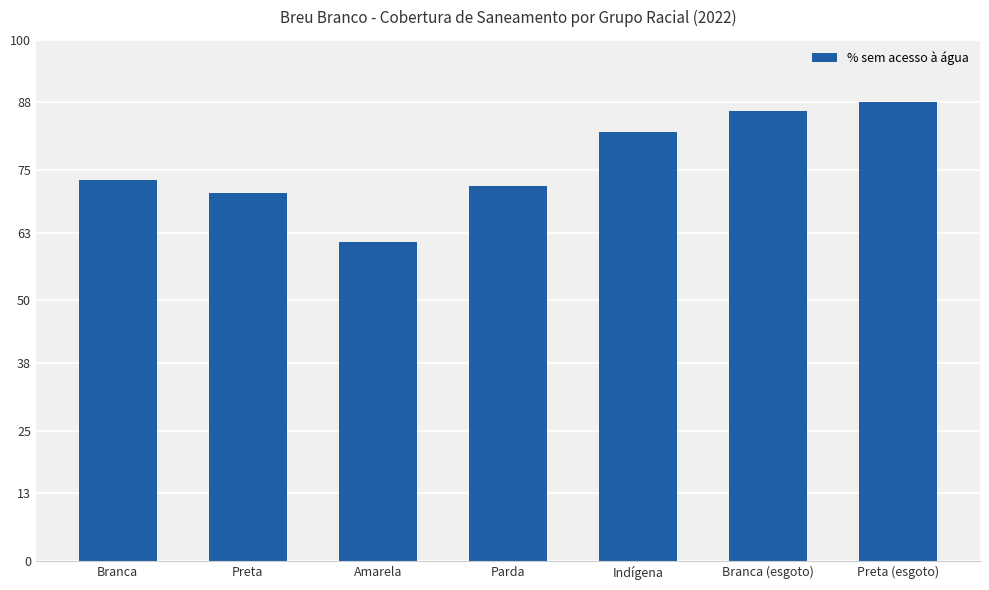

What is the value of the 4th bar from the left?

72.0